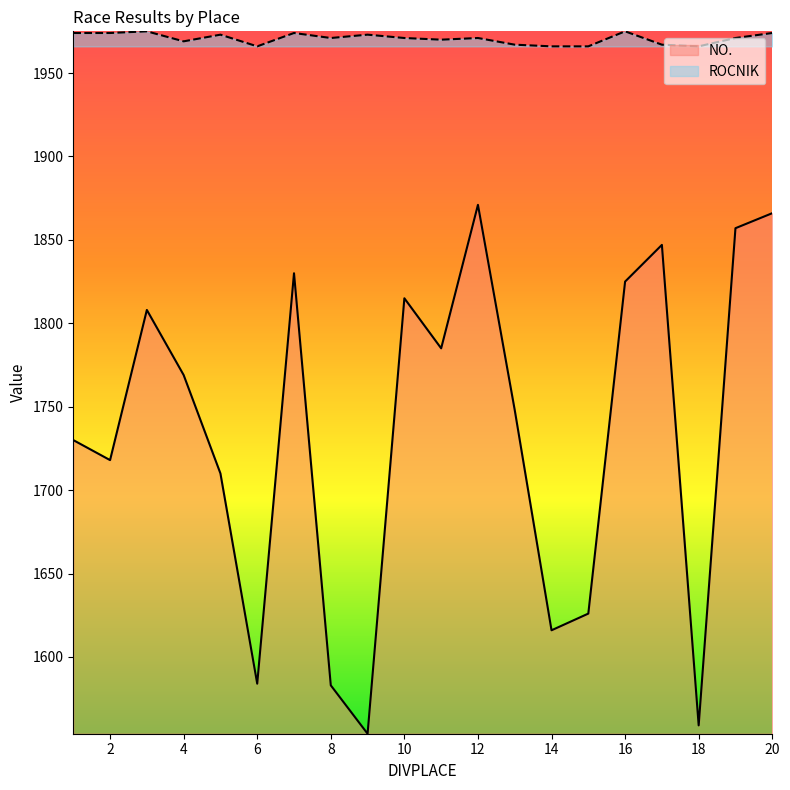

True or false: ROCNIK and NO. cross at least once.

False